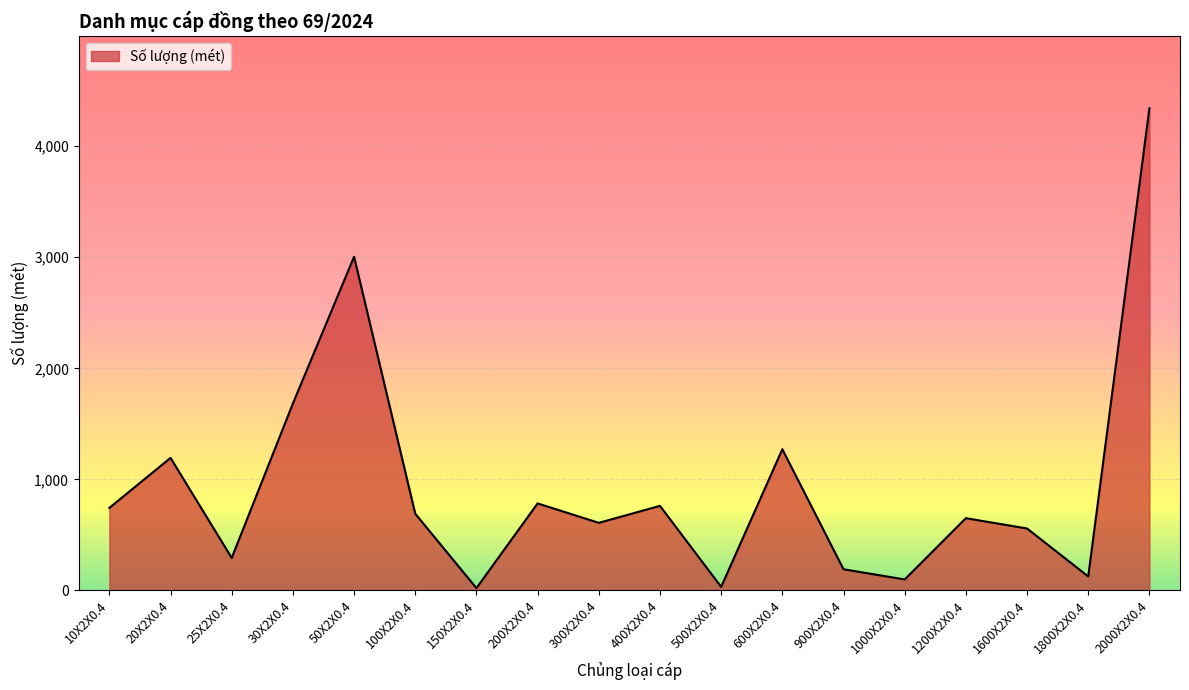

What is the difference between the maximum and minimum values?

4321.9